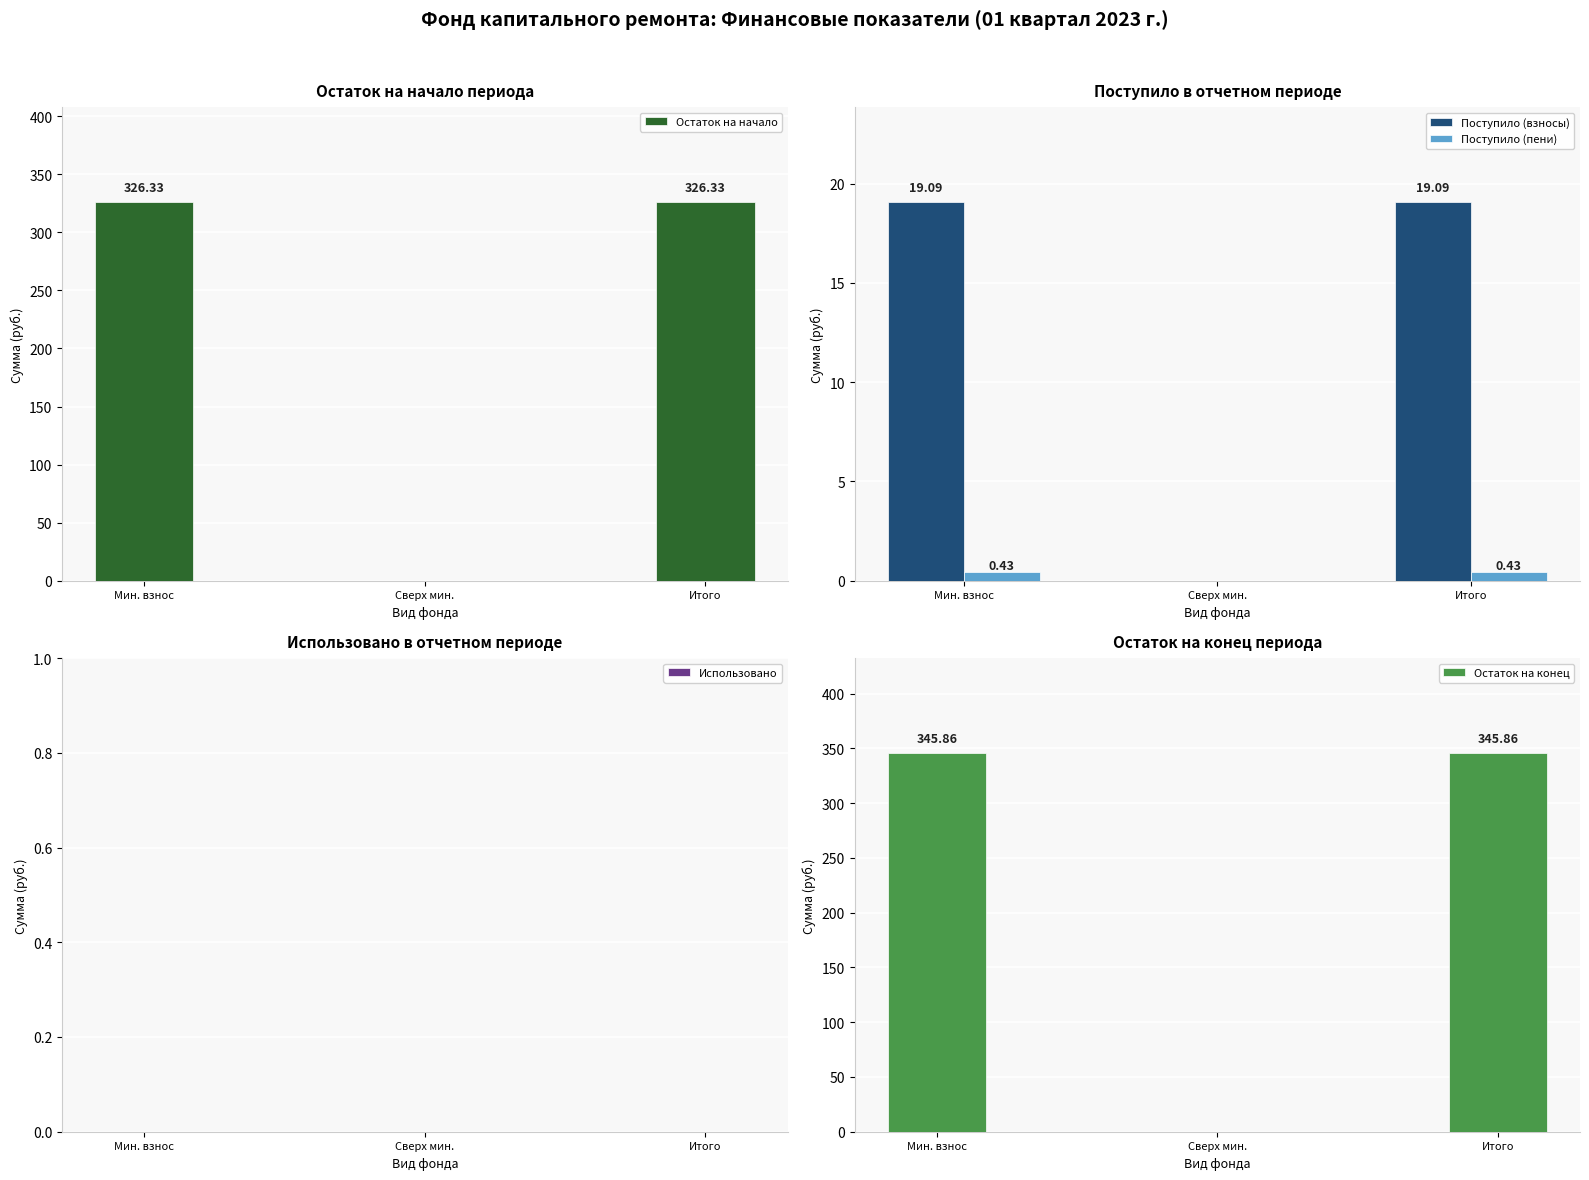

At how many categories does at least one series exceed 83?

2